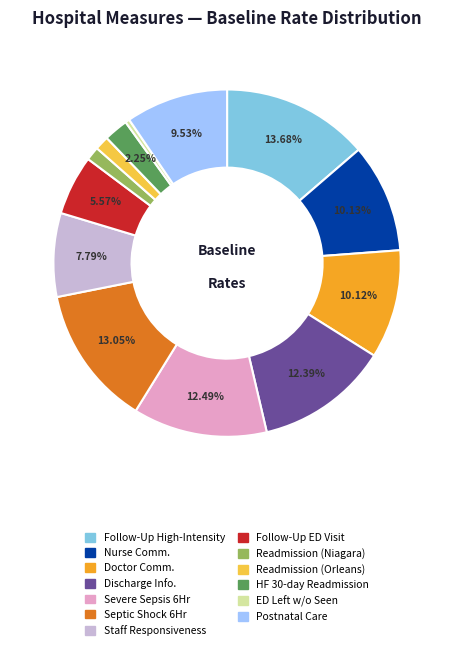

Is there any slice that represents more than half of the pie?

No